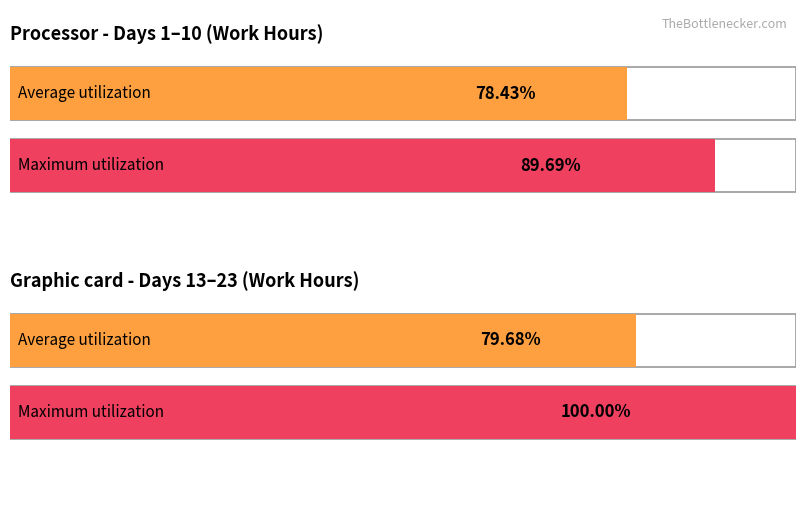

Is it true that Maximum utilization equals 17.9 at 21?

False